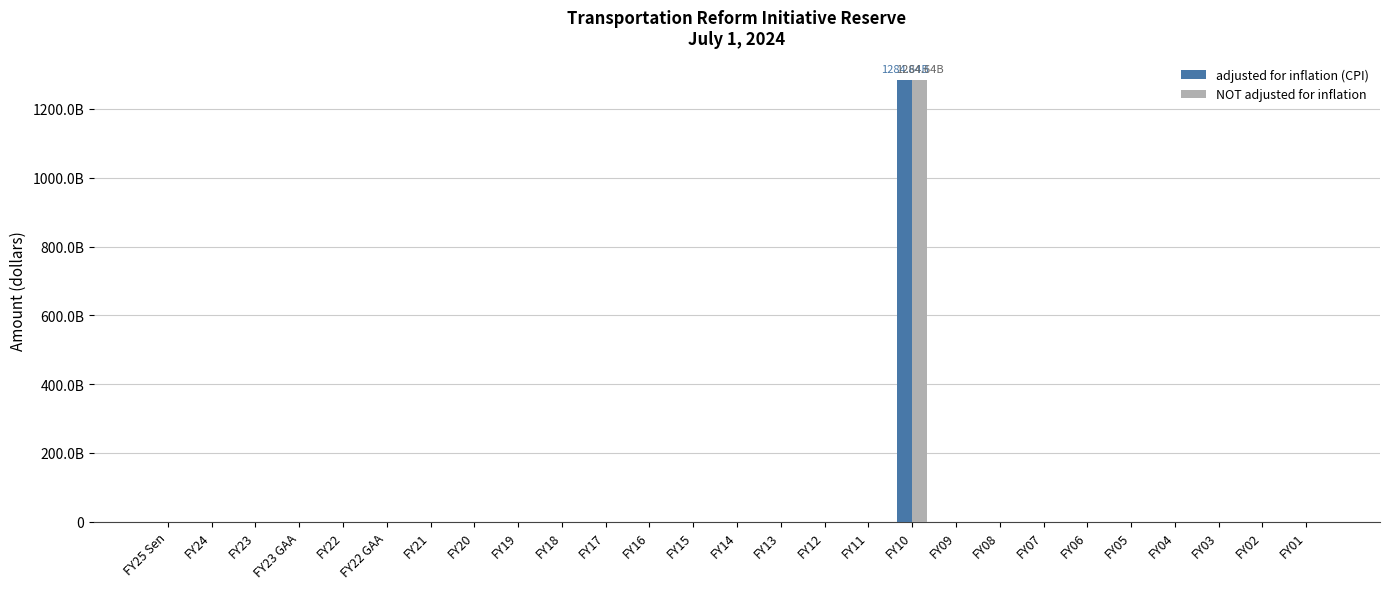

Which series has the largest total across all categories?

adjusted for inflation (CPI)